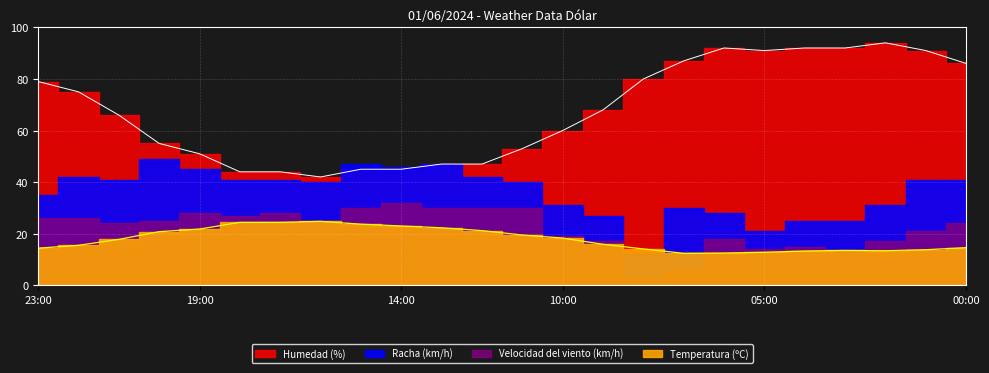

What position from the left is 17:00?

7